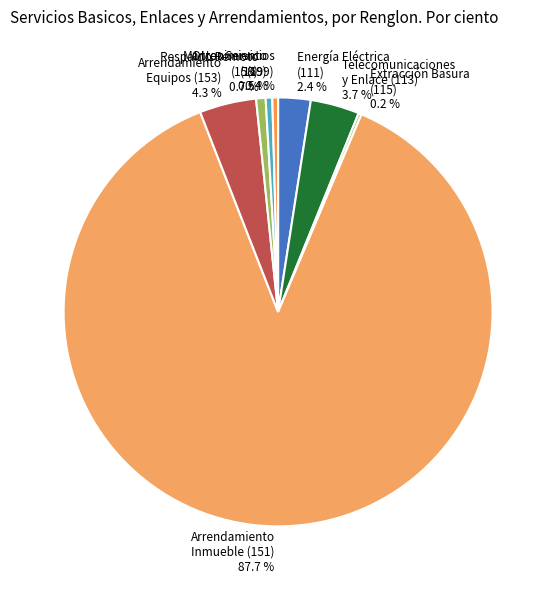

Which slice is the largest?

Arrendamiento Inmueble (151)